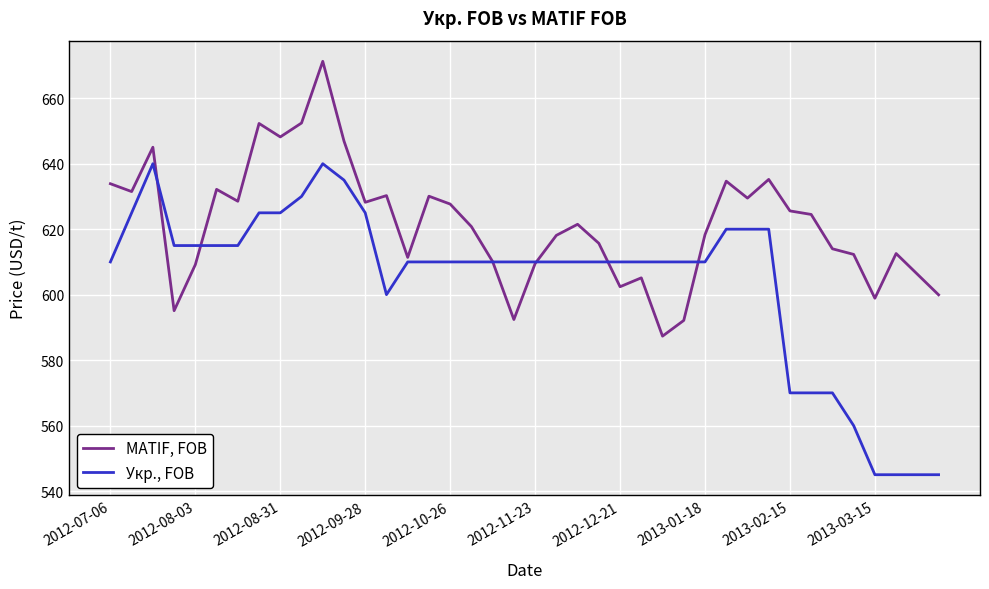

Which series has the largest total across all categories?

MATIF, FOB